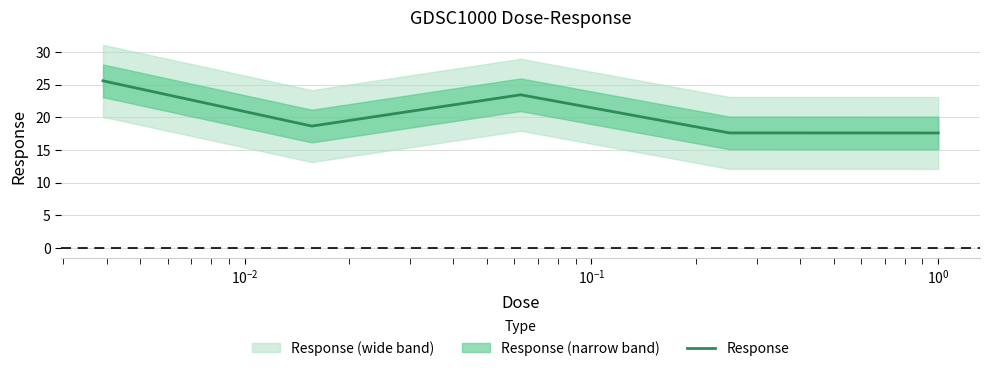

How many data points does each series have?

5